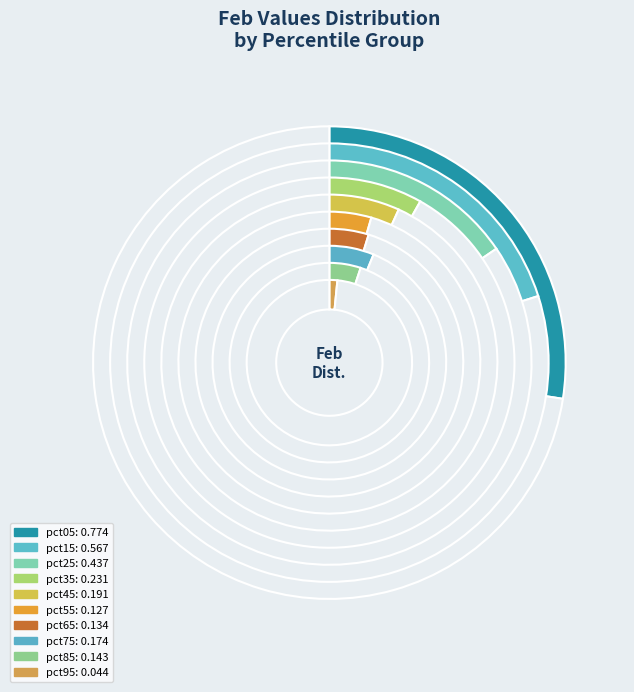

Between pct85 and pct05, which is larger?

pct05